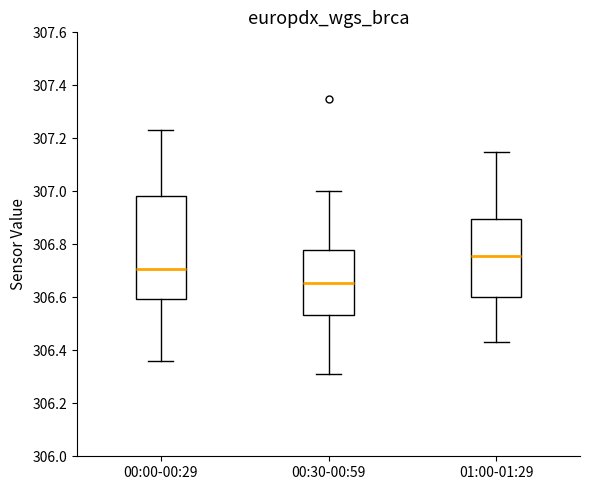

Reading left to right, transcribe this box plot: for each box, give where its median line is, the range the box spans, and where its two whiskers end, as read against the y-axis. The values are not printed on the chart, so give them approximately, as read against the axis.

00:00-00:29: median 306.70, box 306.60 to 306.98, whiskers 306.36 to 307.24
00:30-00:59: median 306.66, box 306.54 to 306.78, whiskers 306.32 to 307.00
01:00-01:29: median 306.76, box 306.60 to 306.90, whiskers 306.44 to 307.16